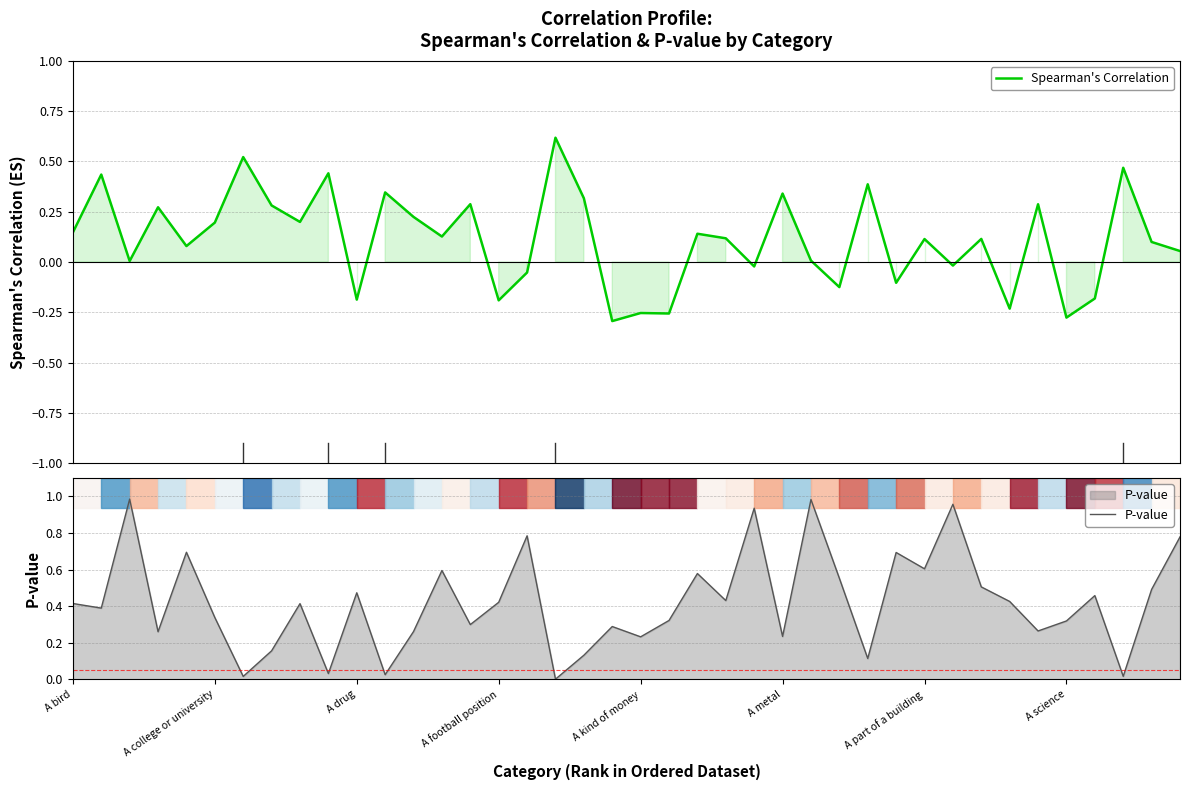

Which category has the lowest value in the P-value series?

17